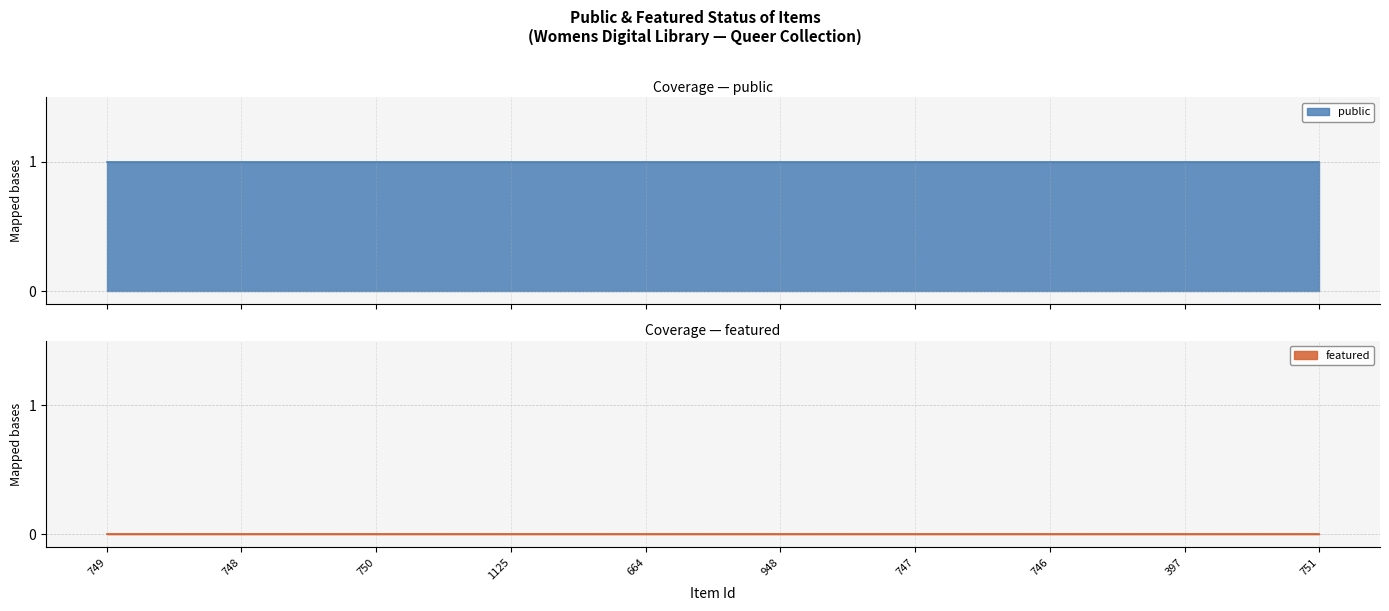

What is the sum of all public values?

10